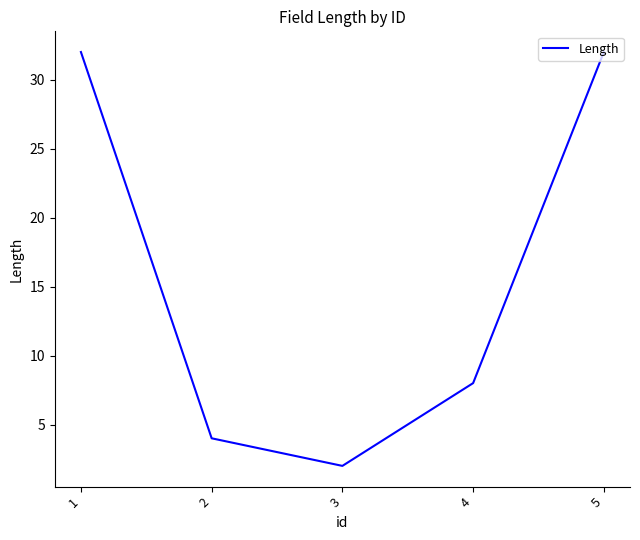

What is the average value?

16